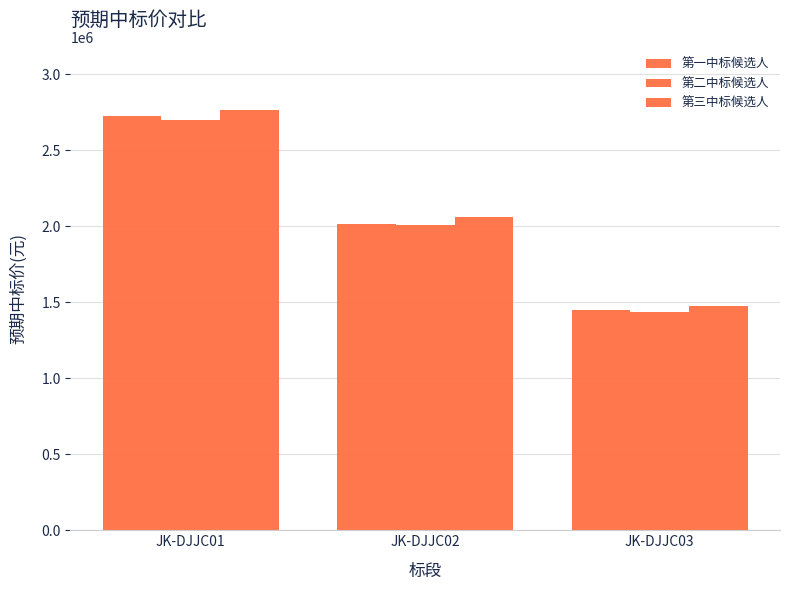

Between JK-DJJC01 and JK-DJJC03, which series saw the biggest shift?

第三中标候选人